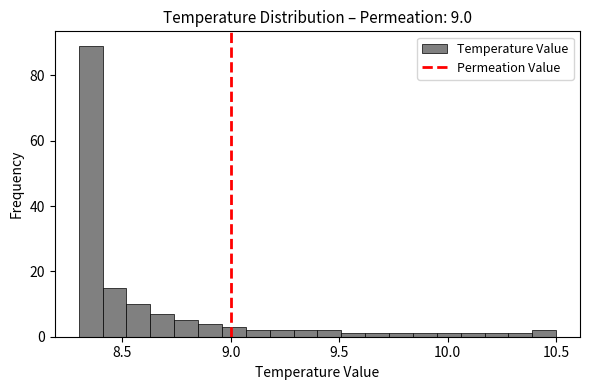

Around what value on the x-axis is the tallest bar? Give the approximate position of its centre, as read against the axis.

8.35